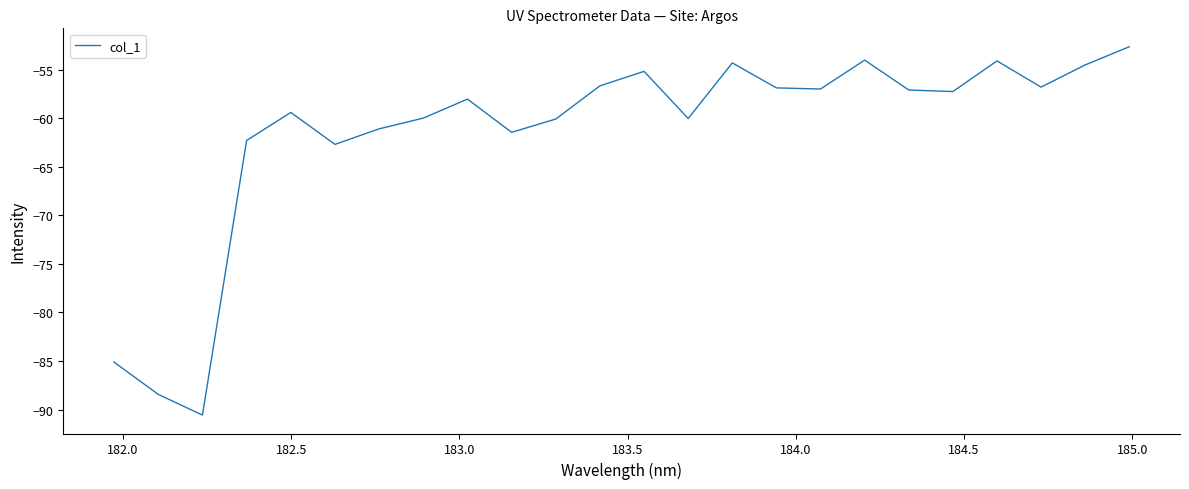

What is the difference between the maximum and minimum values?

37.9